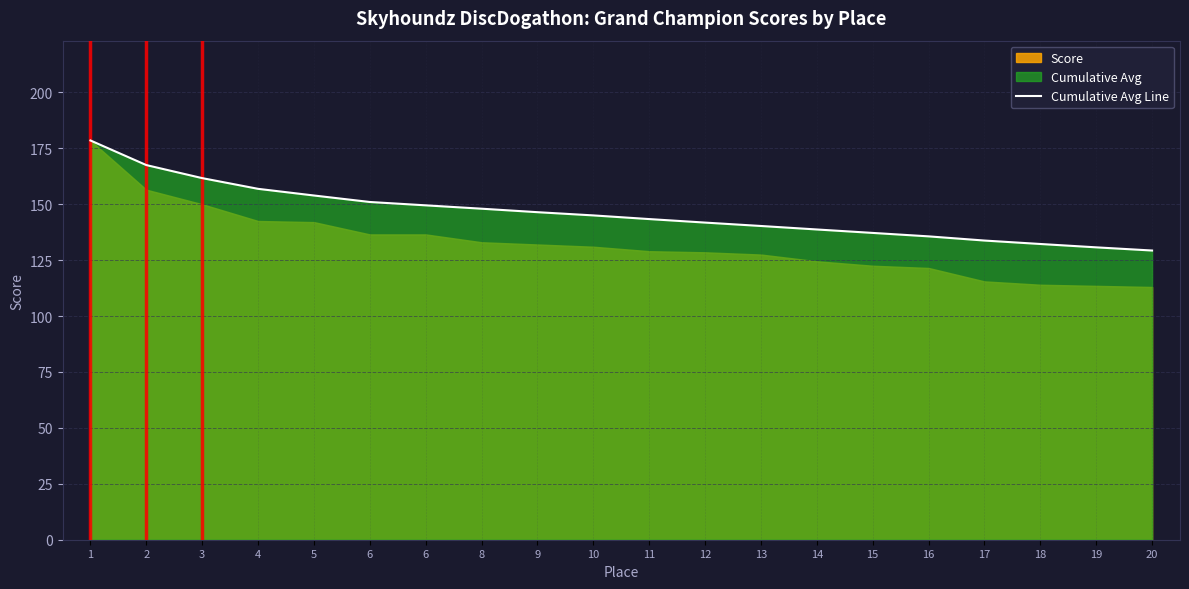

What is the sum of all values?

2921.3